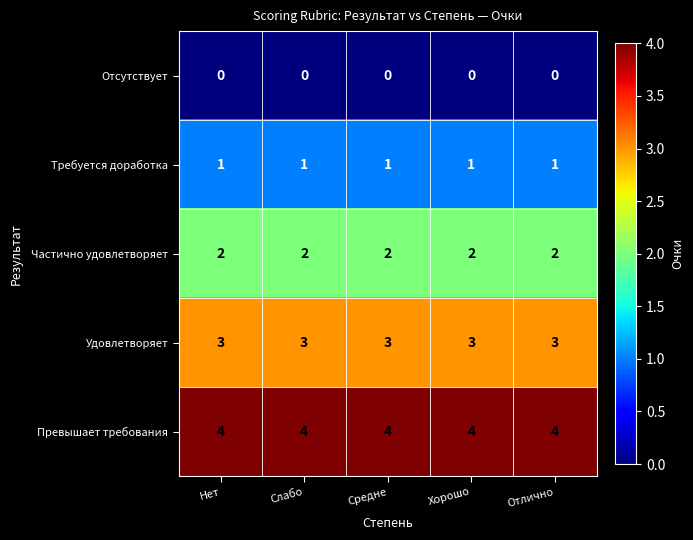

What is the difference between the highest and lowest values at Средне?

4